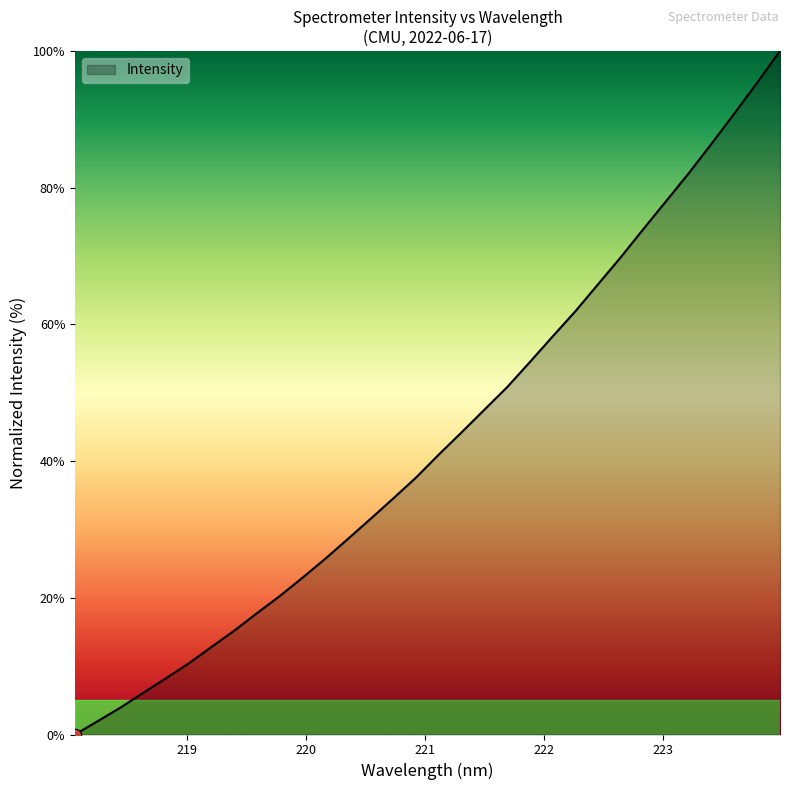

What is the maximum value shown in the chart?

100.0